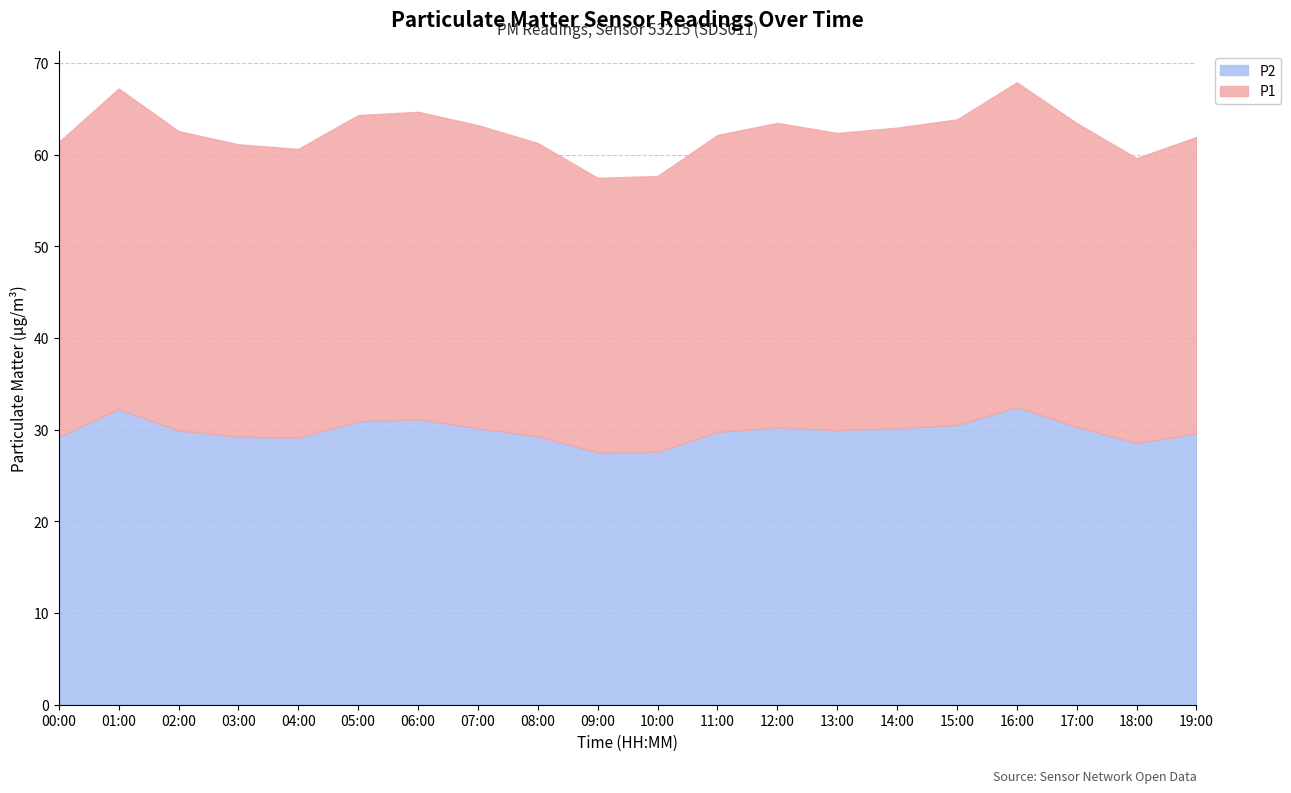

What are all the series names shown in the legend?

P2, P1